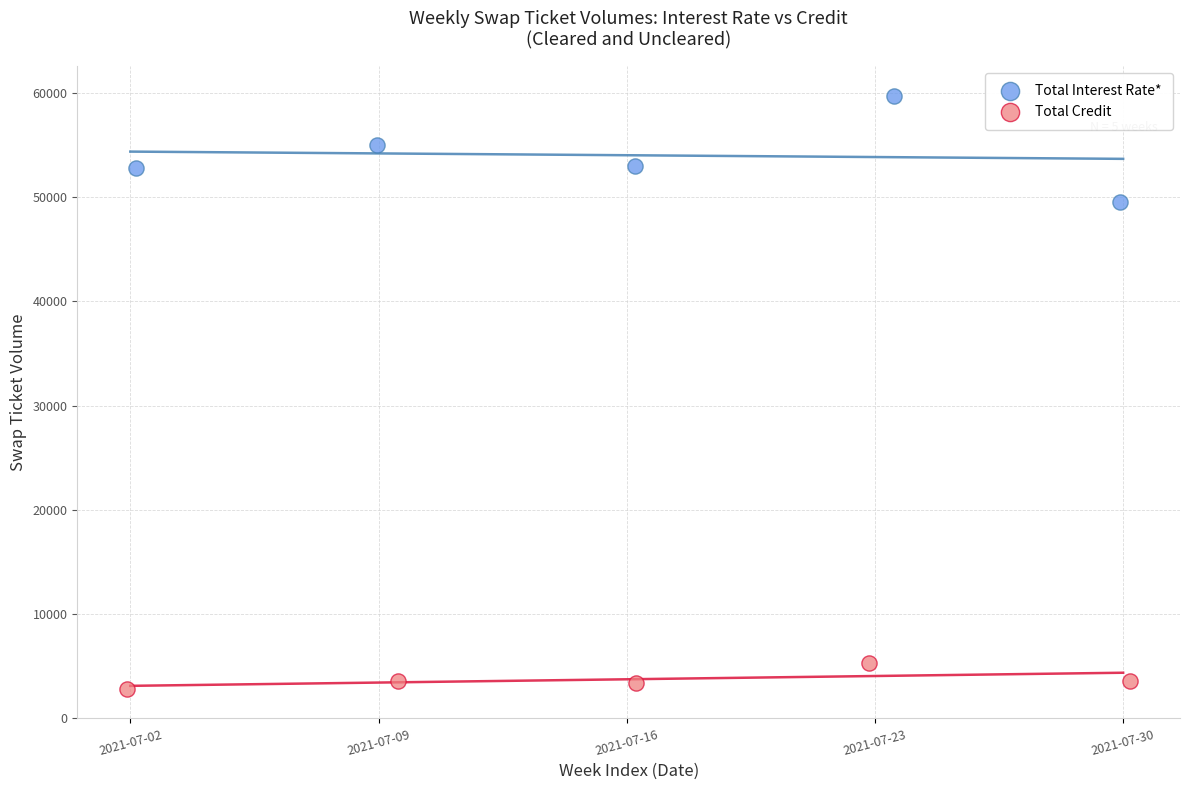

Which series contains the highest Y value?

Total Interest Rate*